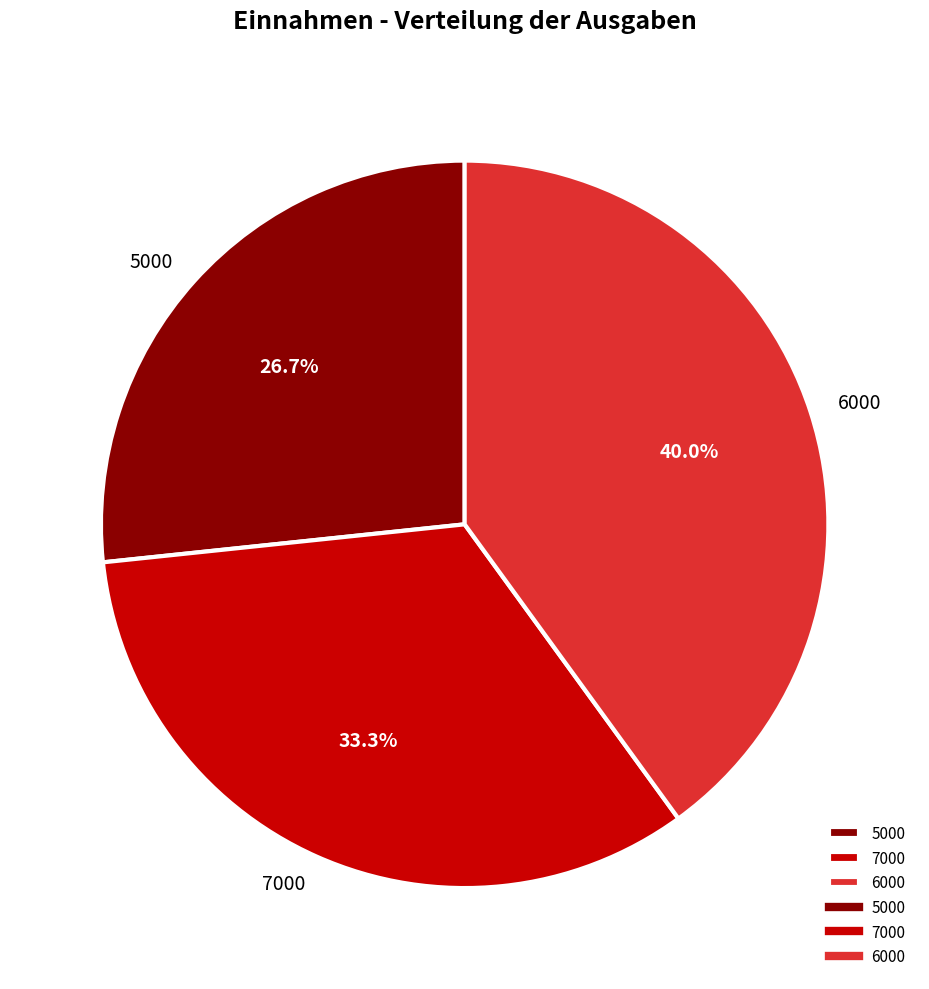

What is the ratio of the value at 5000 to the value at 6000?

0.7